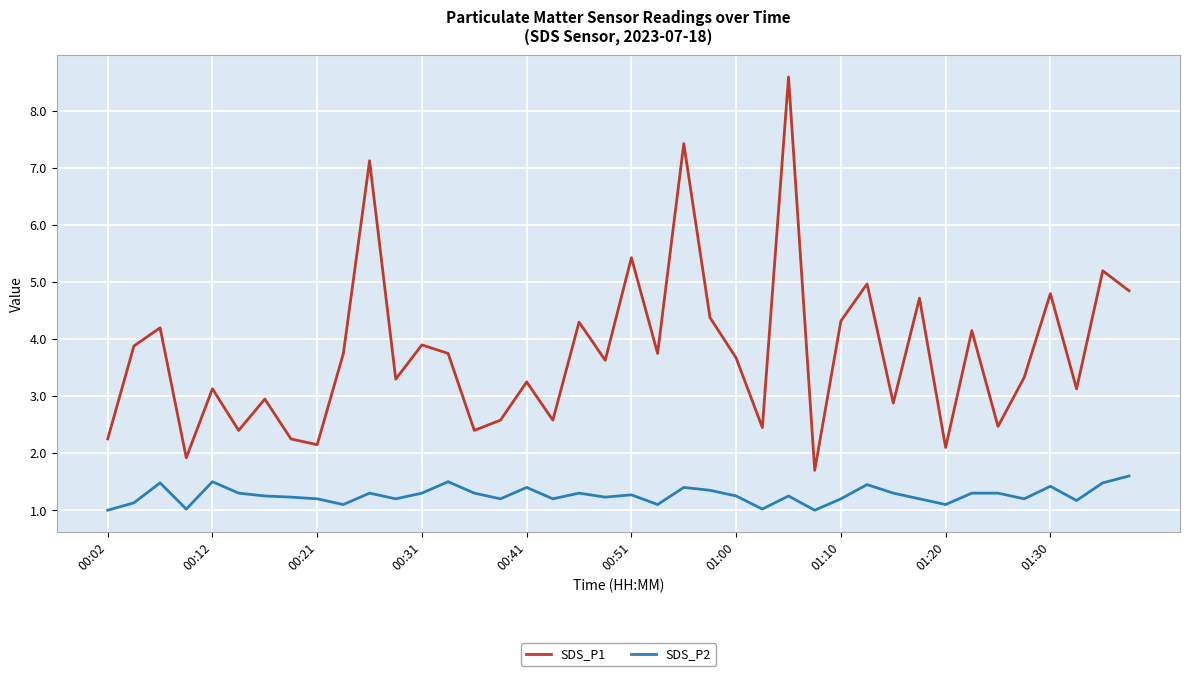

True or false: SDS_P2 and SDS_P1 cross at least once.

False